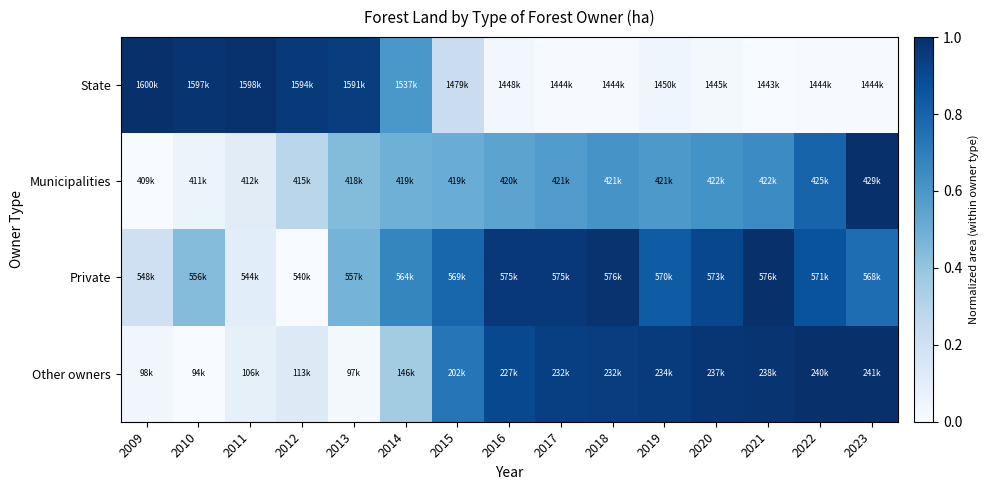

Reading right to left, what are all the values shown in this chart?

State: 2023=0.0	2022=0.0	2021=0.0	2020=0.0	2019=0.0	2018=0.0	2017=0.0	2016=0.0	2015=0.2	2014=0.6	2013=0.9	2012=1.0	2011=1.0	2010=1.0	2009=1.0
Municipalities: 2023=1.0	2022=0.8	2021=0.6	2020=0.6	2019=0.6	2018=0.6	2017=0.6	2016=0.5	2015=0.5	2014=0.5	2013=0.4	2012=0.3	2011=0.1	2010=0.1	2009=0.0
Private: 2023=0.8	2022=0.9	2021=1.0	2020=0.9	2019=0.8	2018=1.0	2017=1.0	2016=1.0	2015=0.8	2014=0.7	2013=0.5	2012=0.0	2011=0.1	2010=0.4	2009=0.2
Other owners: 2023=1.0	2022=1.0	2021=1.0	2020=1.0	2019=1.0	2018=0.9	2017=0.9	2016=0.9	2015=0.7	2014=0.4	2013=0.0	2012=0.1	2011=0.1	2010=0.0	2009=0.0